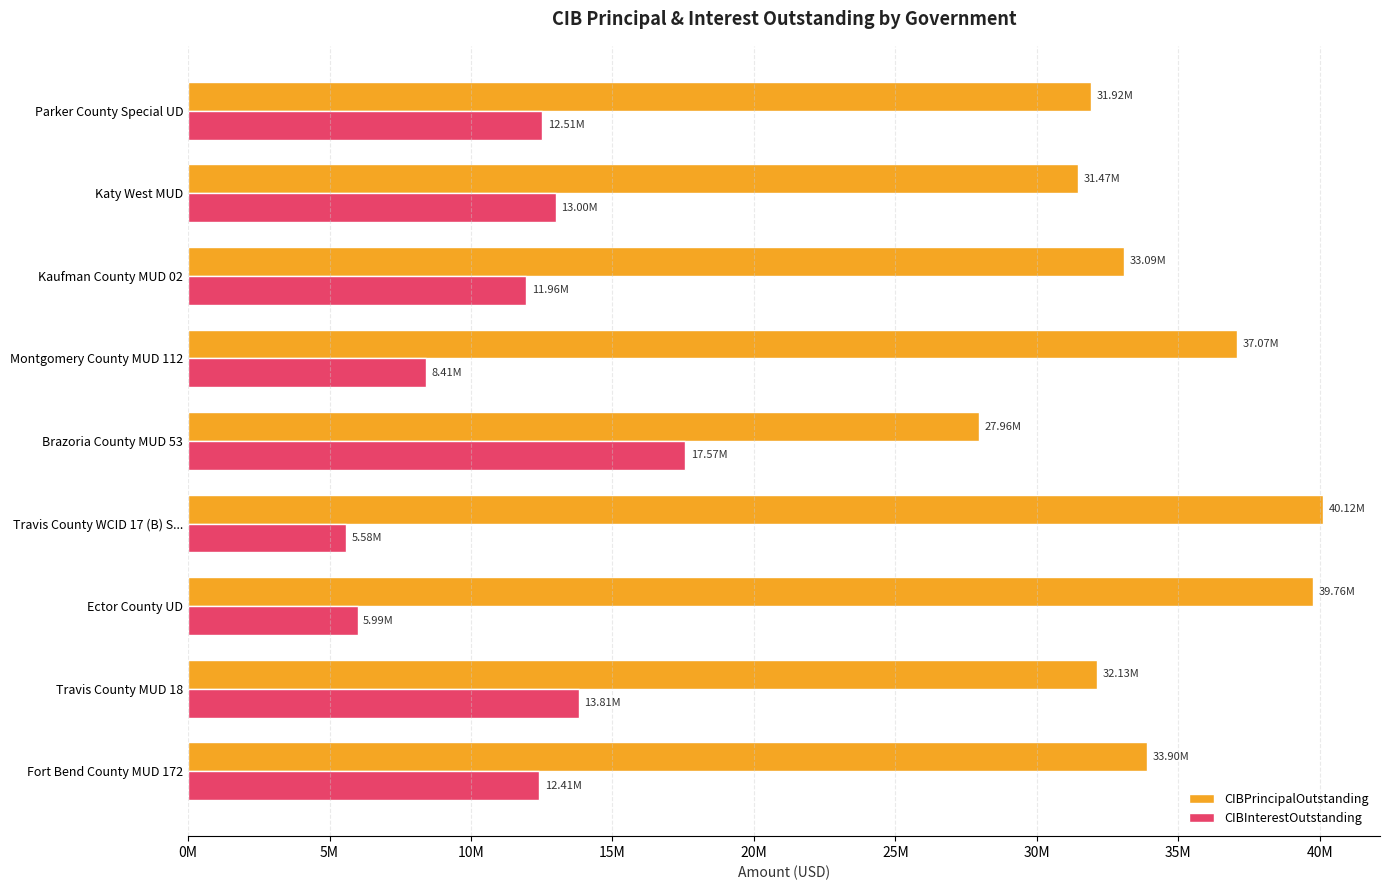

What is the lowest value of the CIBPrincipalOutstanding series?

27960000.0